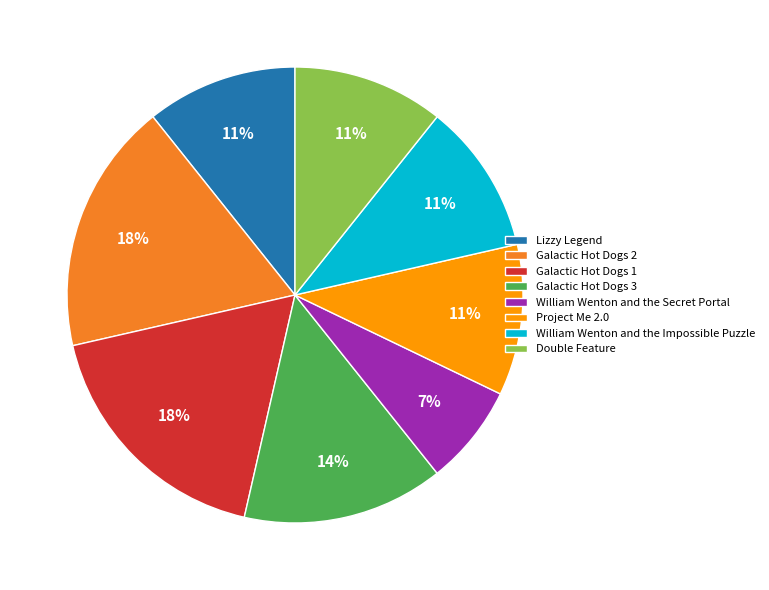

Does Project Me 2.0 represent more than half of the total?

No